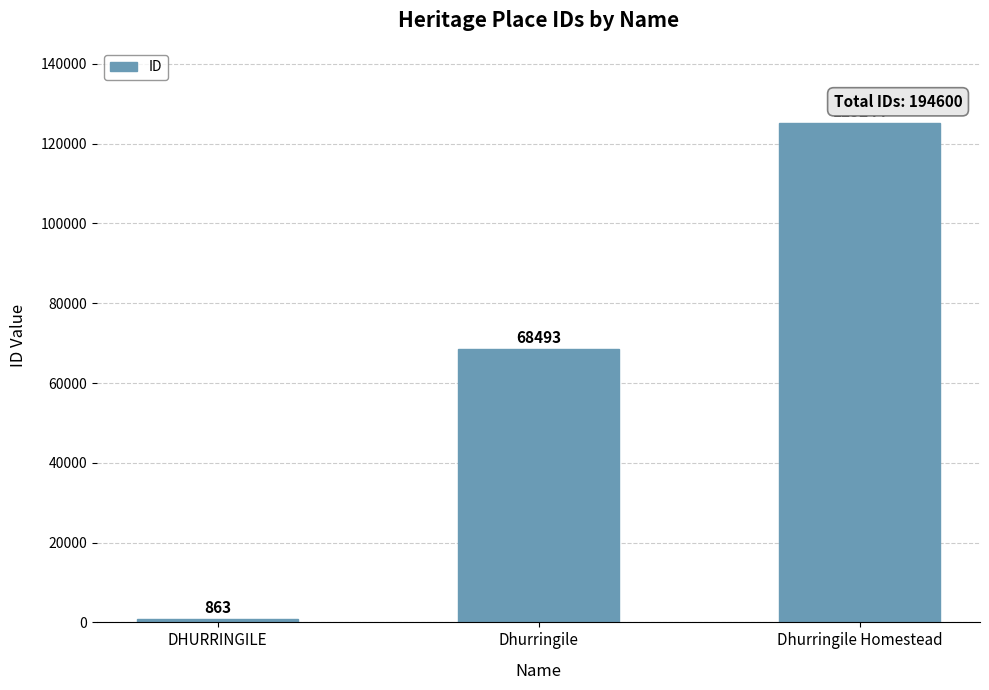

Count the values in the range 863 to 125244.

3